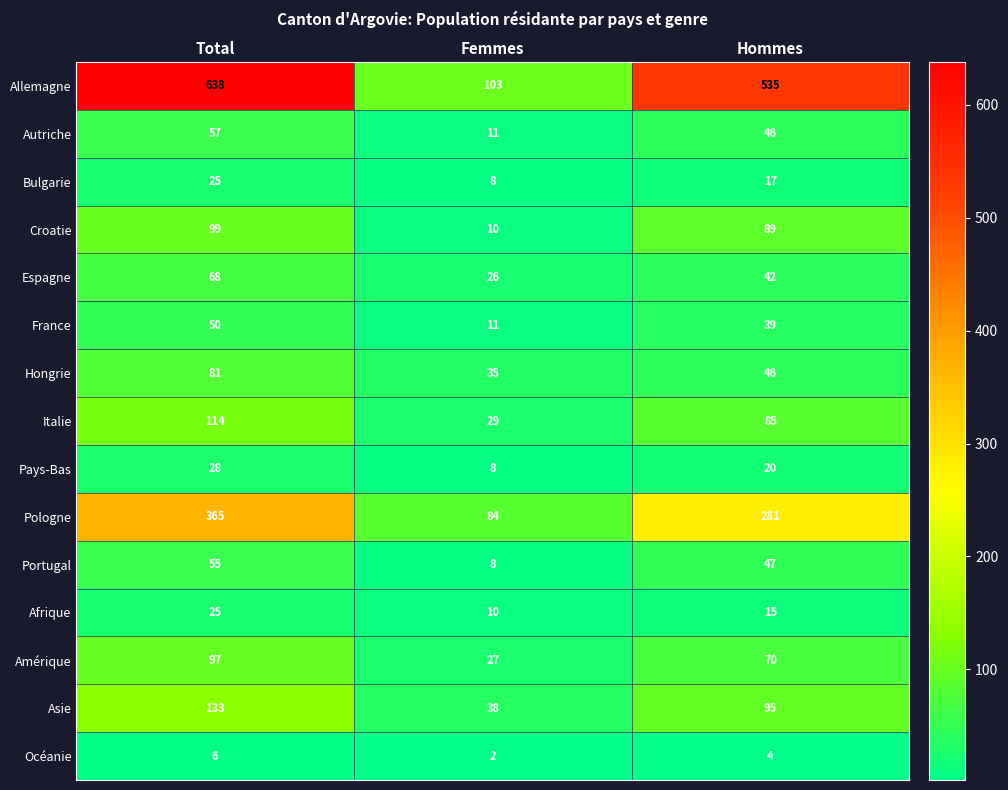

Between Total and Hommes, which series saw the biggest shift?

Allemagne